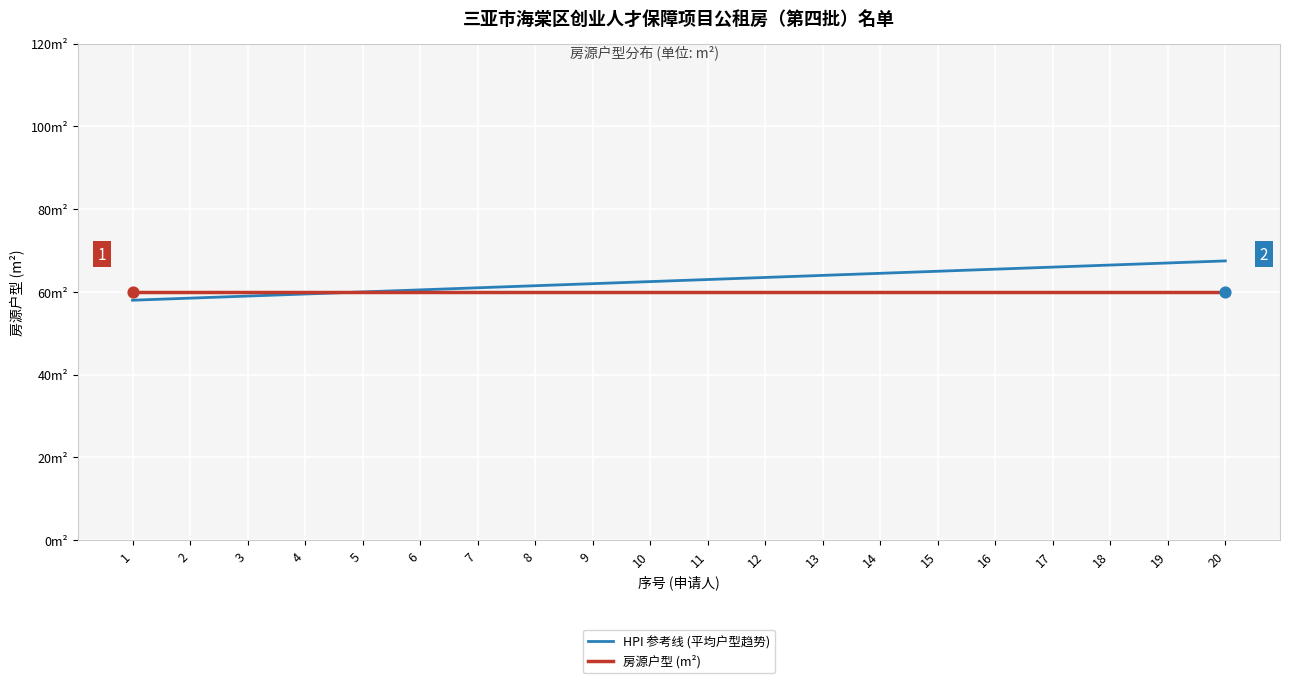

What are all the series names shown in the legend?

HPI 参考线 (平均户型趋势), 房源户型 (m²)